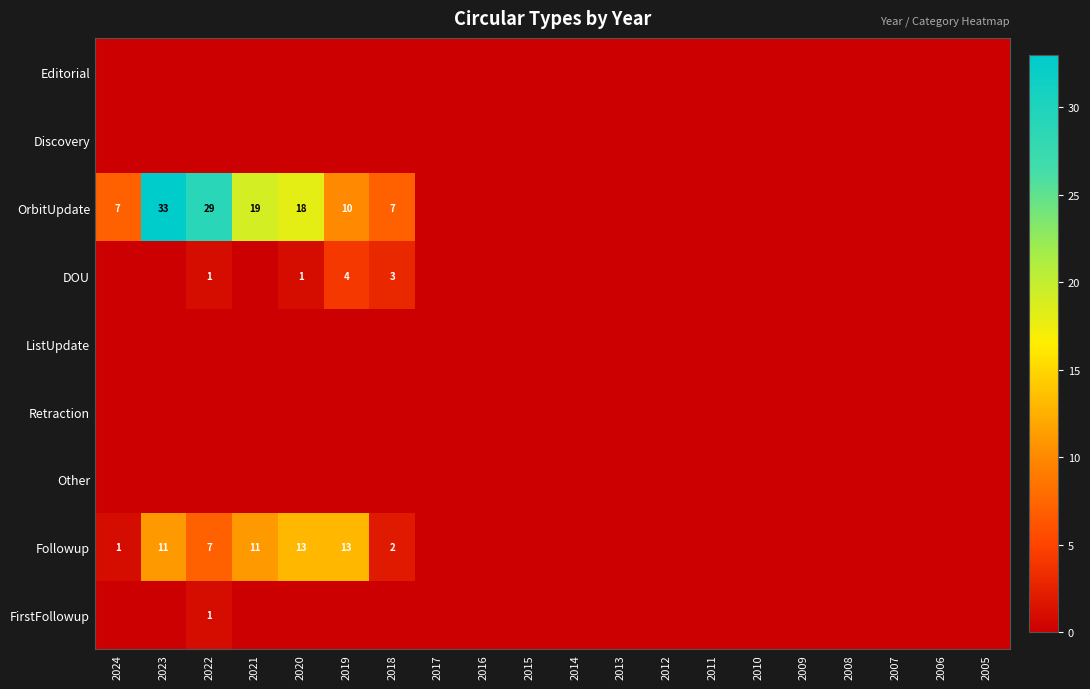

What is the difference between the second highest and second lowest values in the OrbitUpdate series?

29